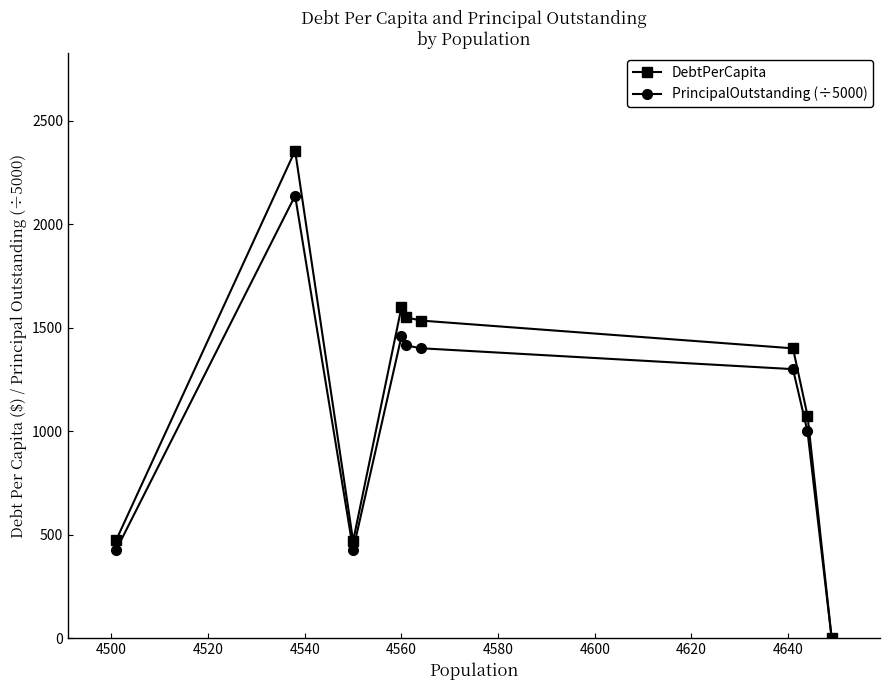

Which series has the largest range (max minus min)?

DebtPerCapita